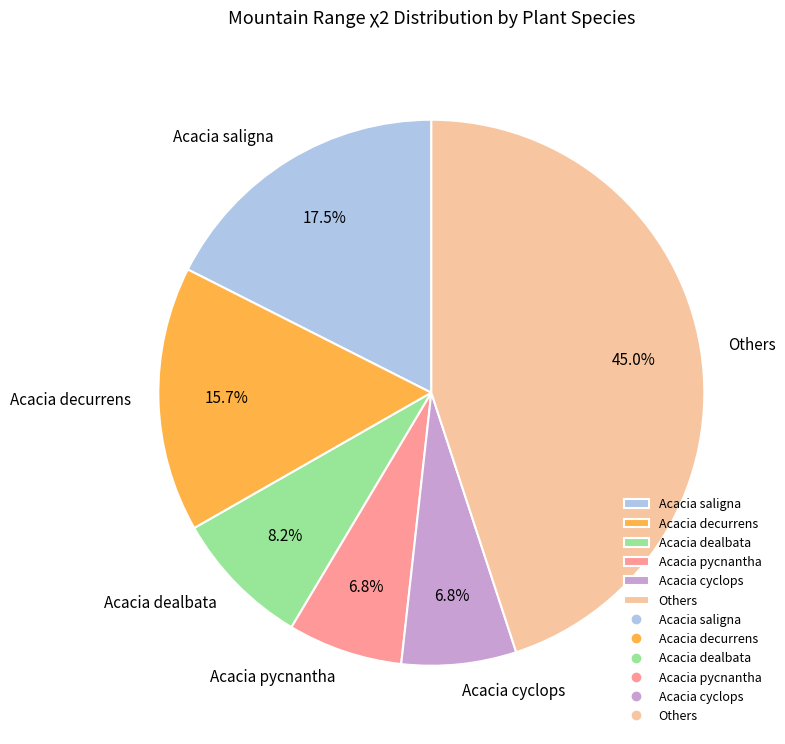

Is there any slice that represents more than half of the pie?

No